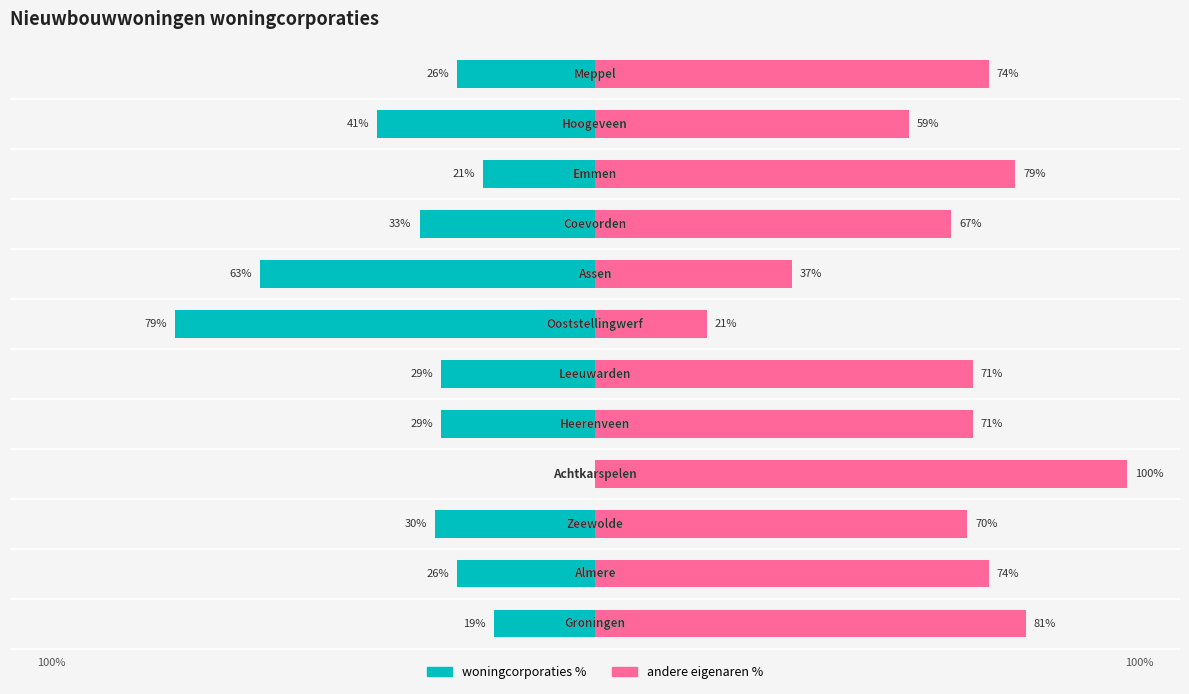

What is the highest value of the andere eigenaren % series?

100